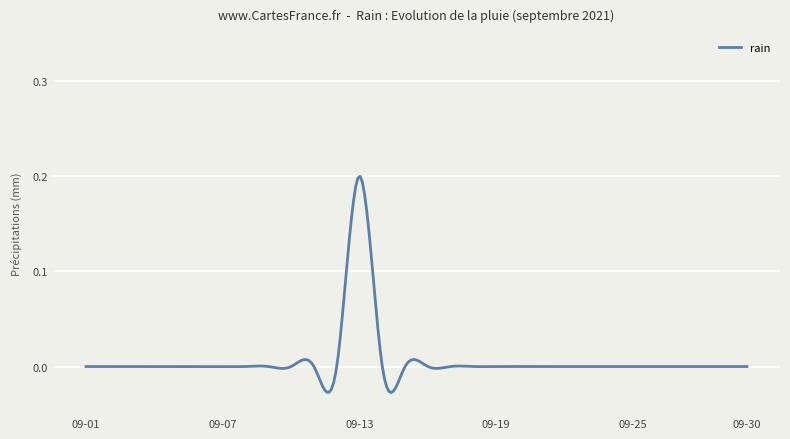

How many lines are shown in the chart?

1